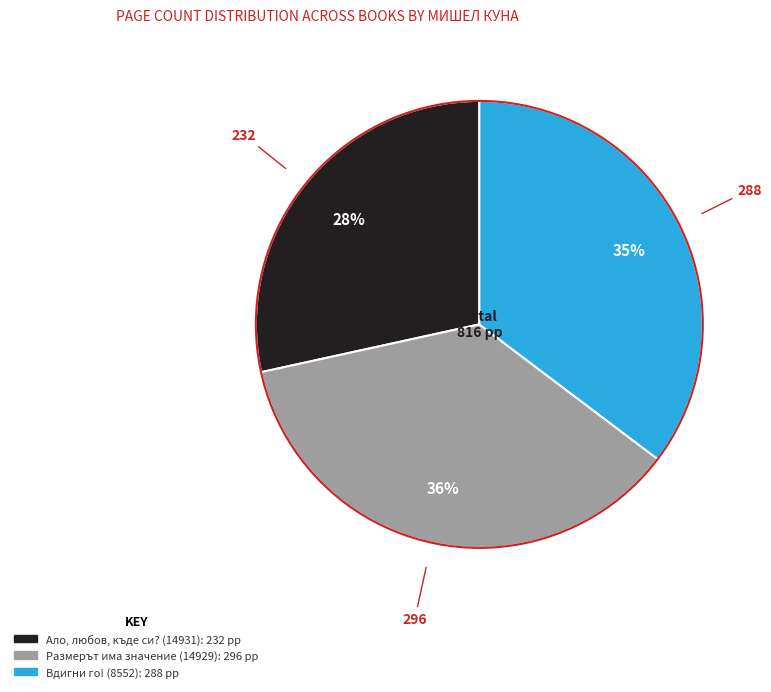

Is there any slice that represents more than half of the pie?

No